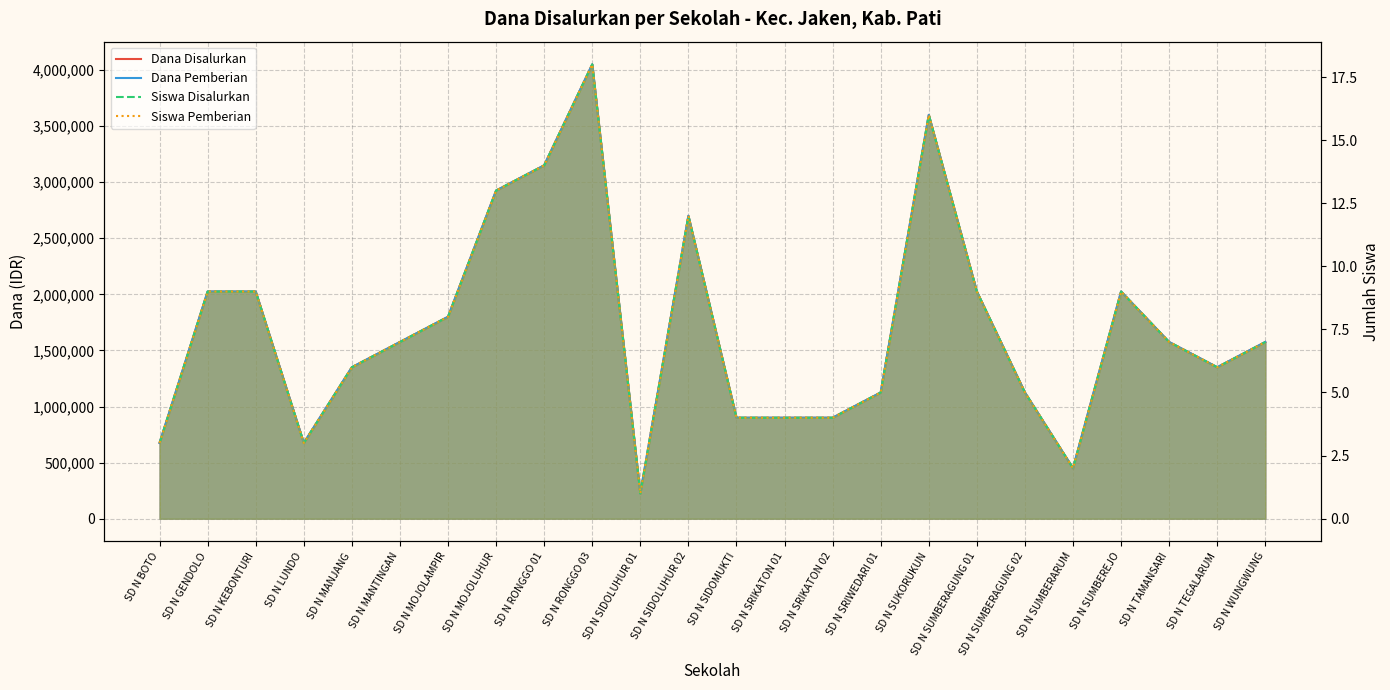

Between SD N MOJOLUHUR and SD N SIDOLUHUR 02, which series saw the biggest shift?

Dana Disalurkan